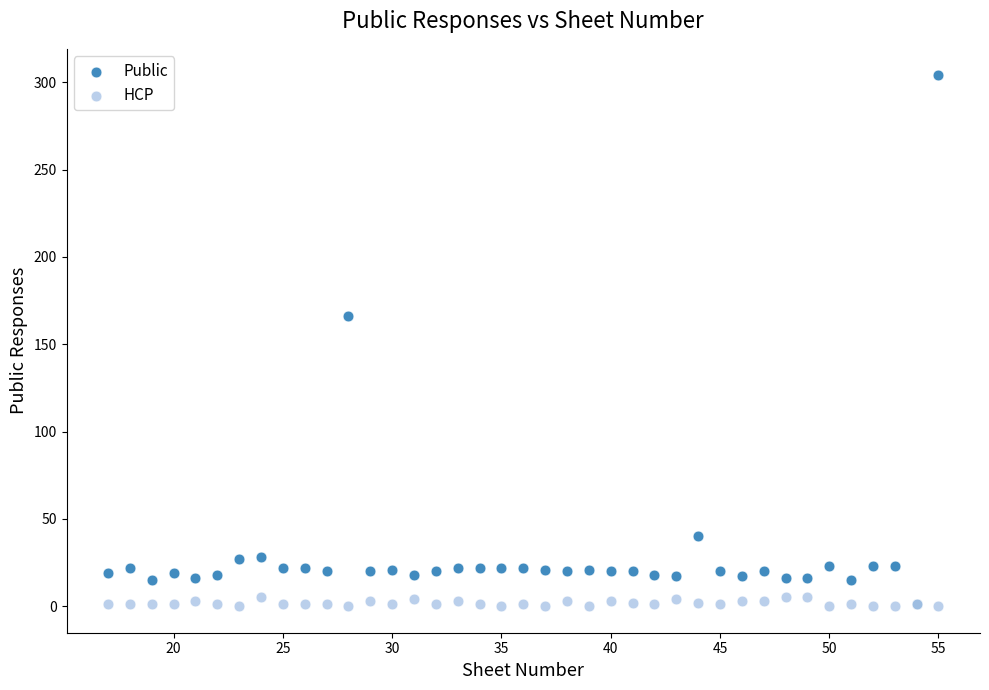

Which series reaches the maximum Y coordinate?

Public